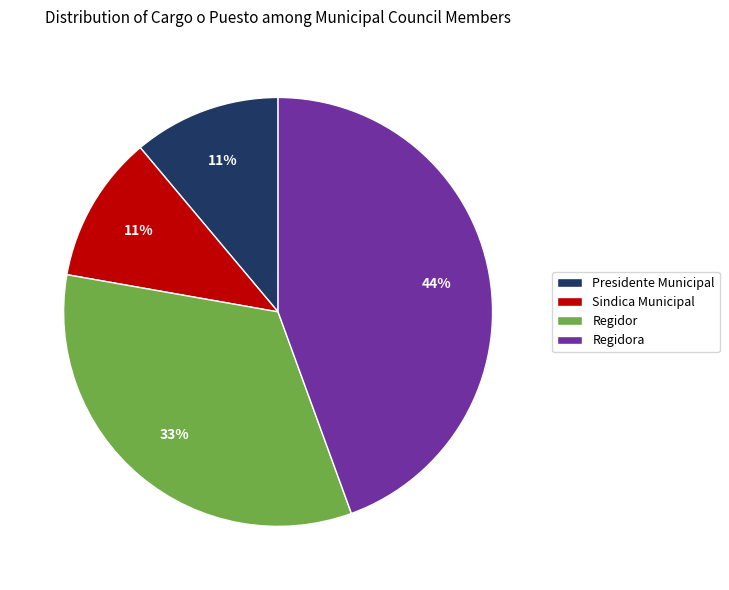

Combined, do Regidora and Presidente Municipal account for over 50%?

Yes